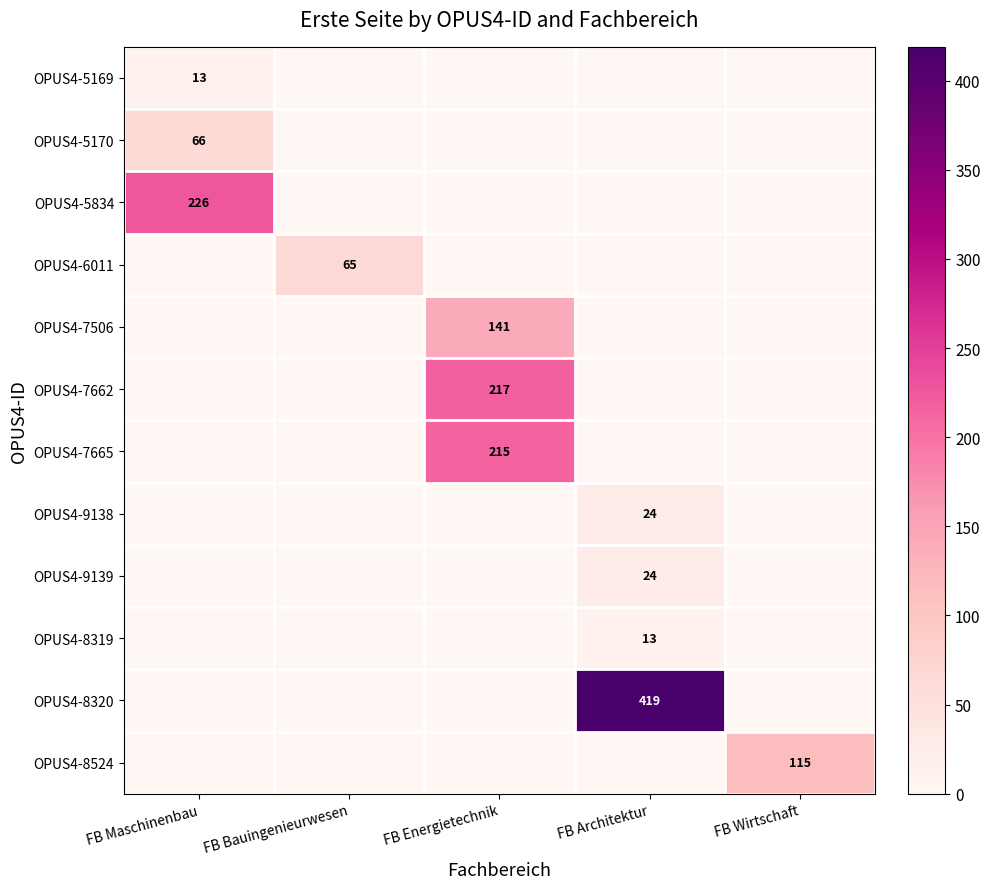

What is the total value across all series at FB Maschinenbau?

305